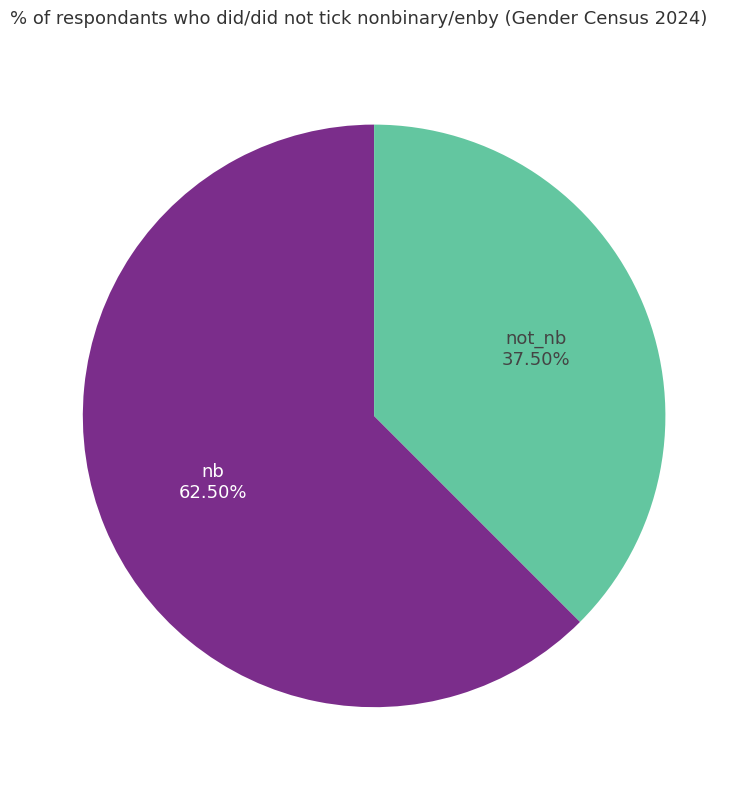

Does any single category account for the majority?

Yes